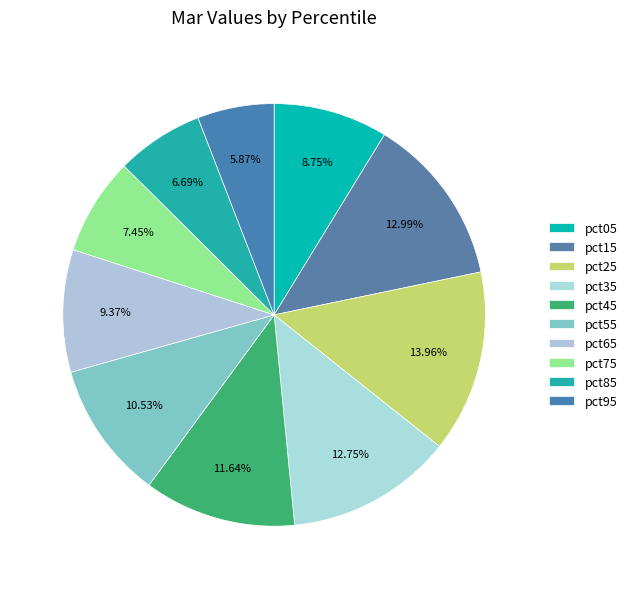

Rank the categories by value from highest to lowest.

pct25, pct15, pct35, pct45, pct55, pct65, pct05, pct75, pct85, pct95